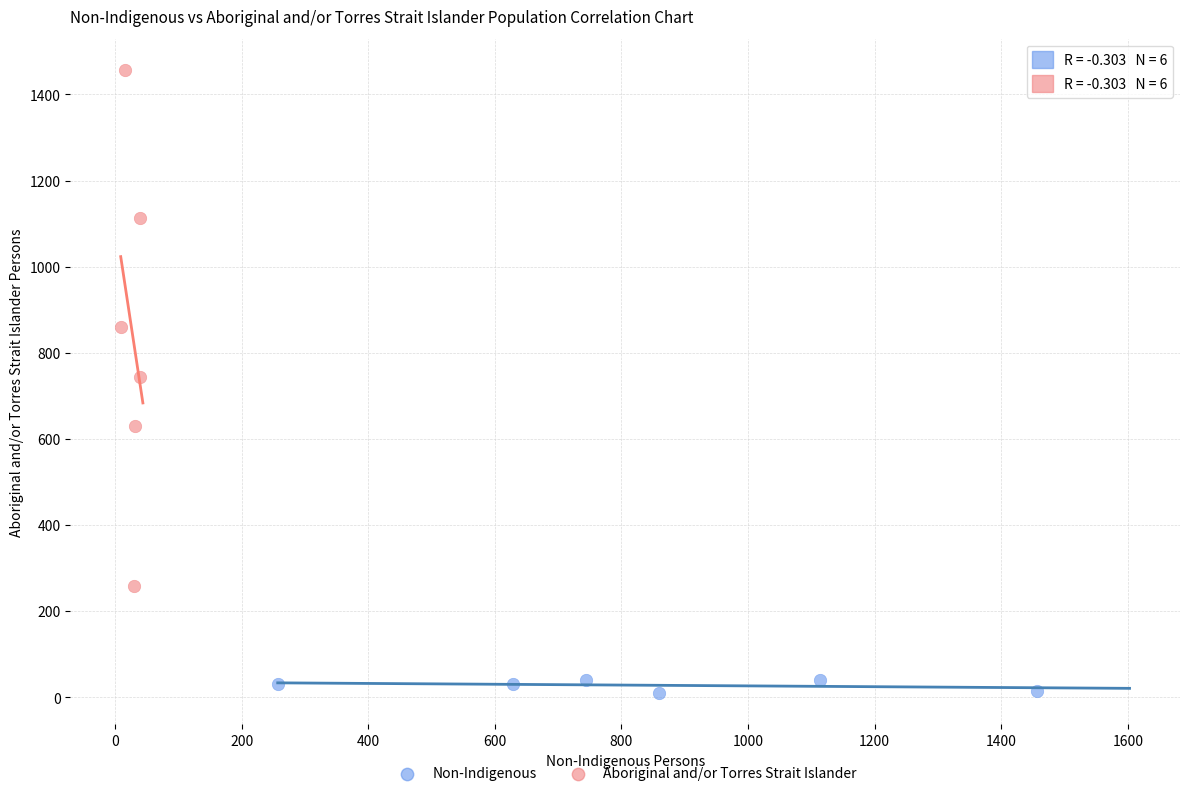

Which series reaches the minimum Y coordinate?

Non-Indigenous